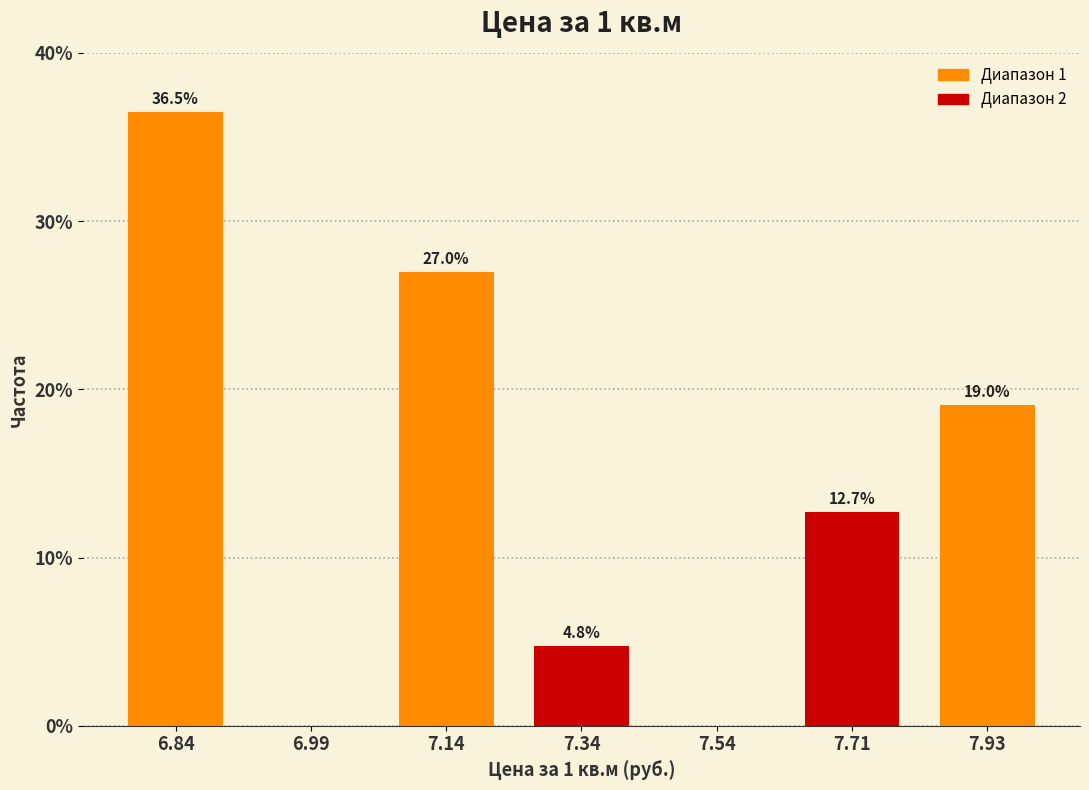

Reading left to right, list all the values displayed in this chart.

6.84=36.5	6.99=0.0	7.14=27.0	7.34=4.8	7.54=0.0	7.71=12.7	7.93=19.0